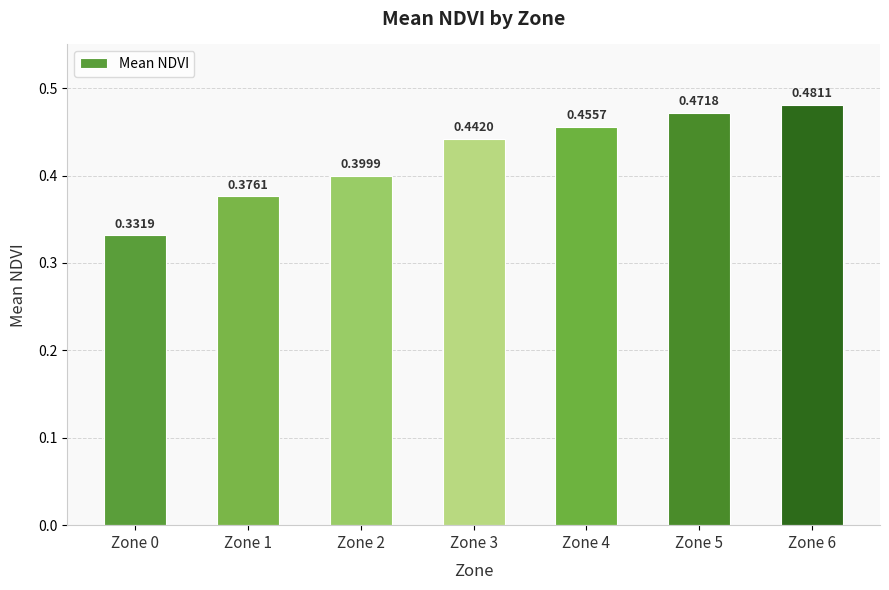

What is the sum of all values?

3.0